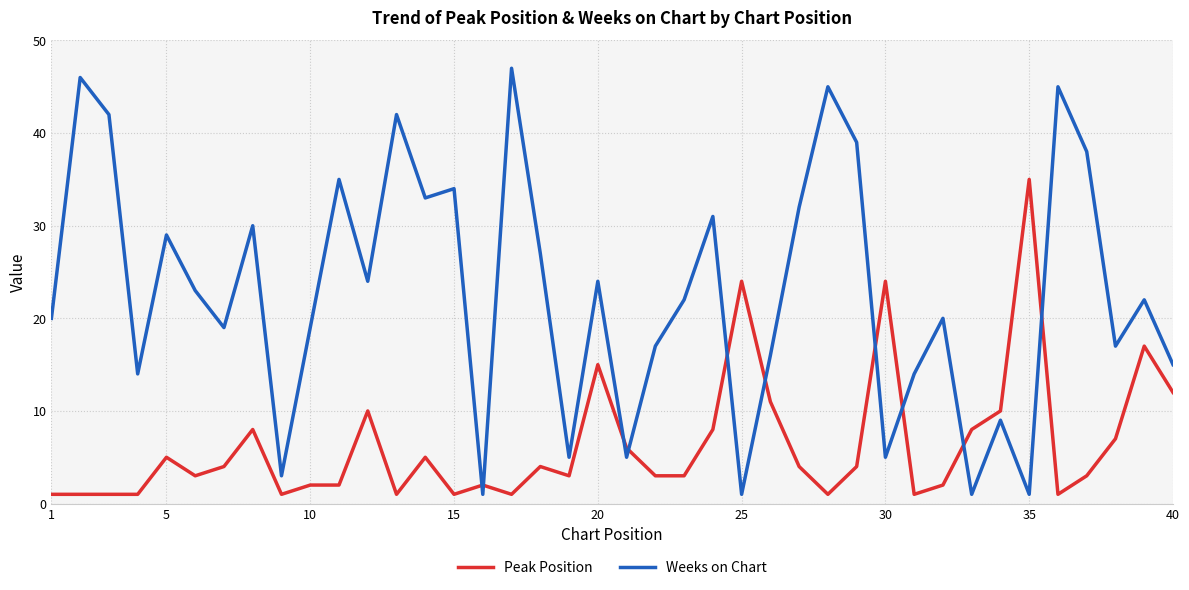

What is the greatest value displayed?

47